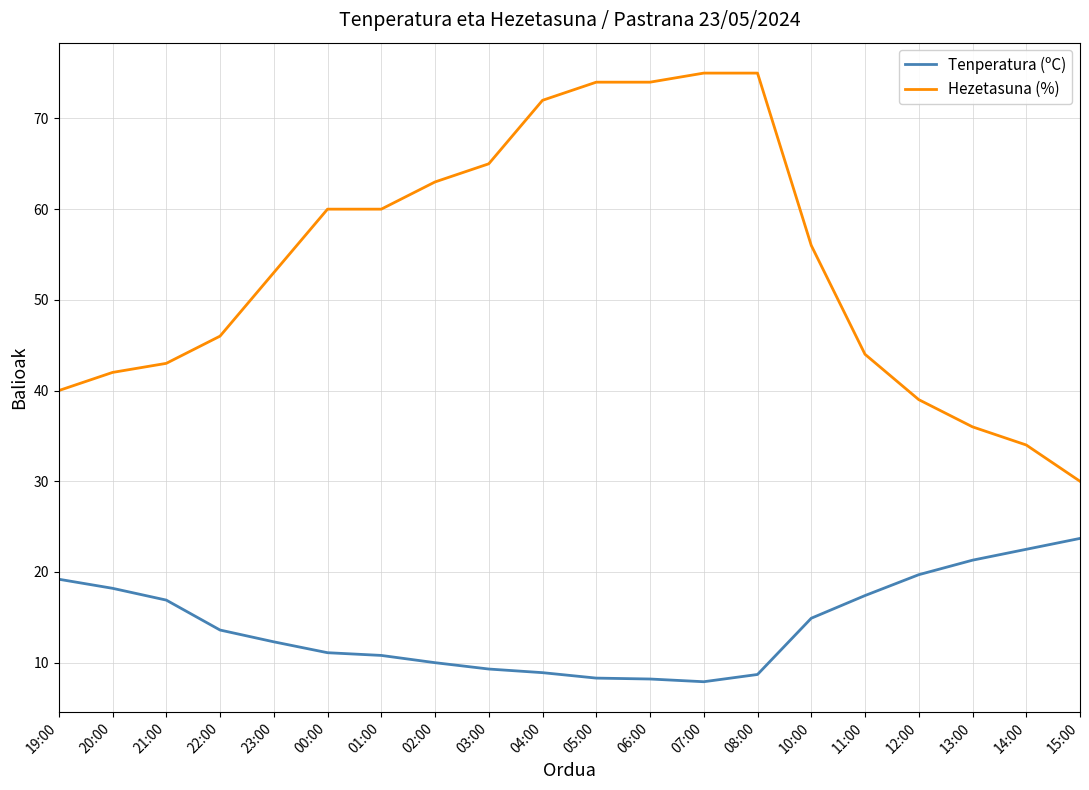

Where is Tenperatura (ºC) nearest to the value 15?

10:00